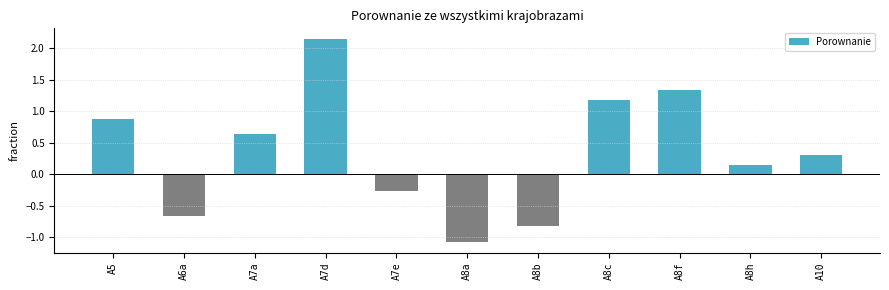

The chart shows a value of 1.4 at A5. True or false?

False